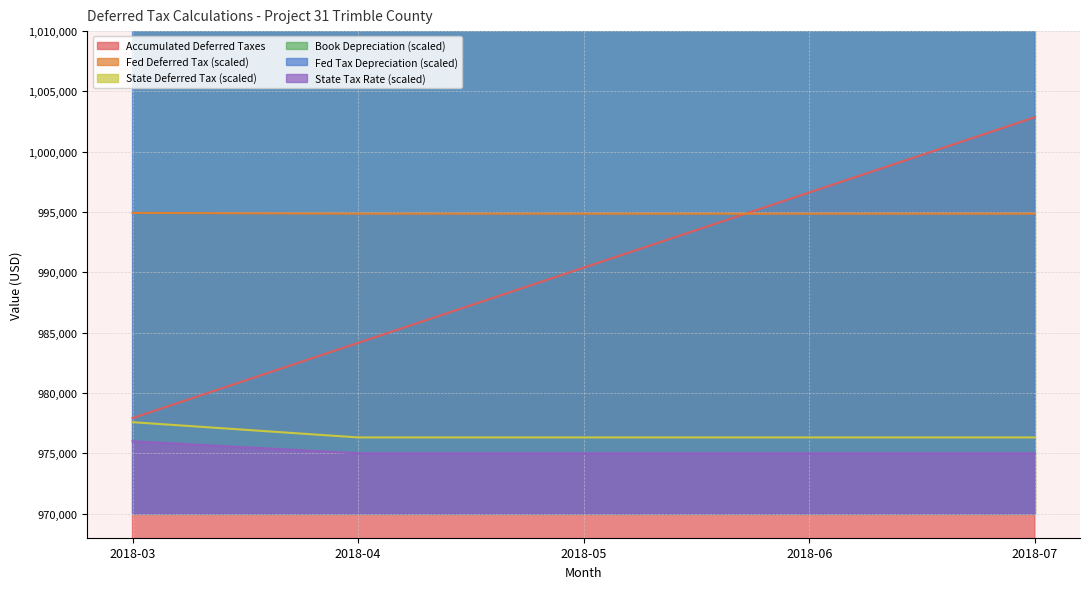

Count the number of categories in the chart.

5